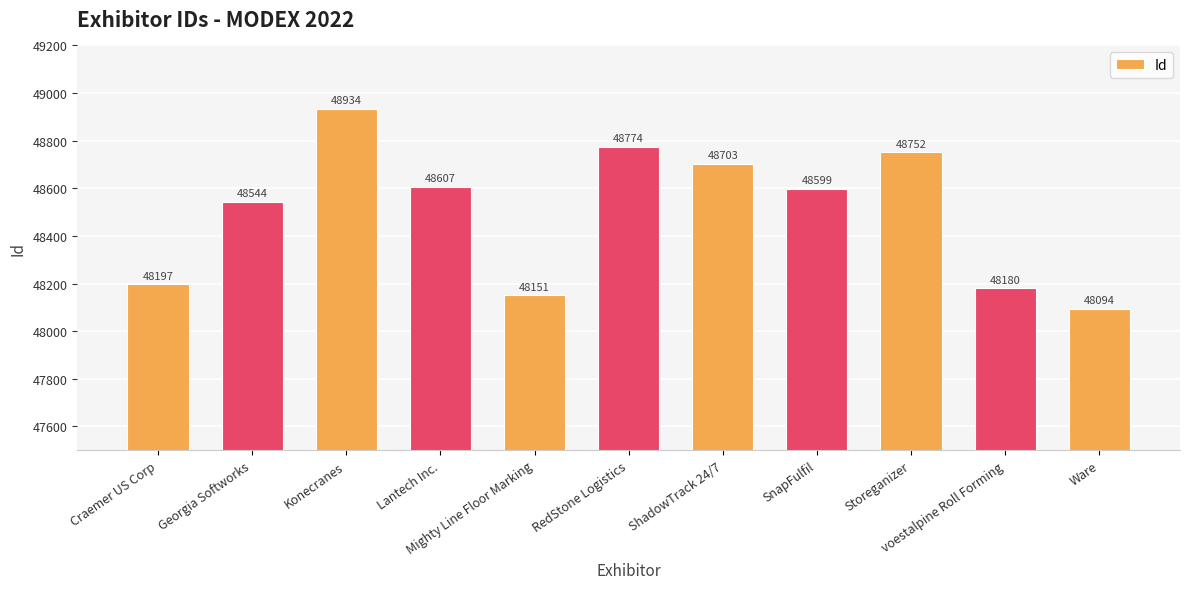

Which label corresponds to the largest value in the chart?

Konecranes